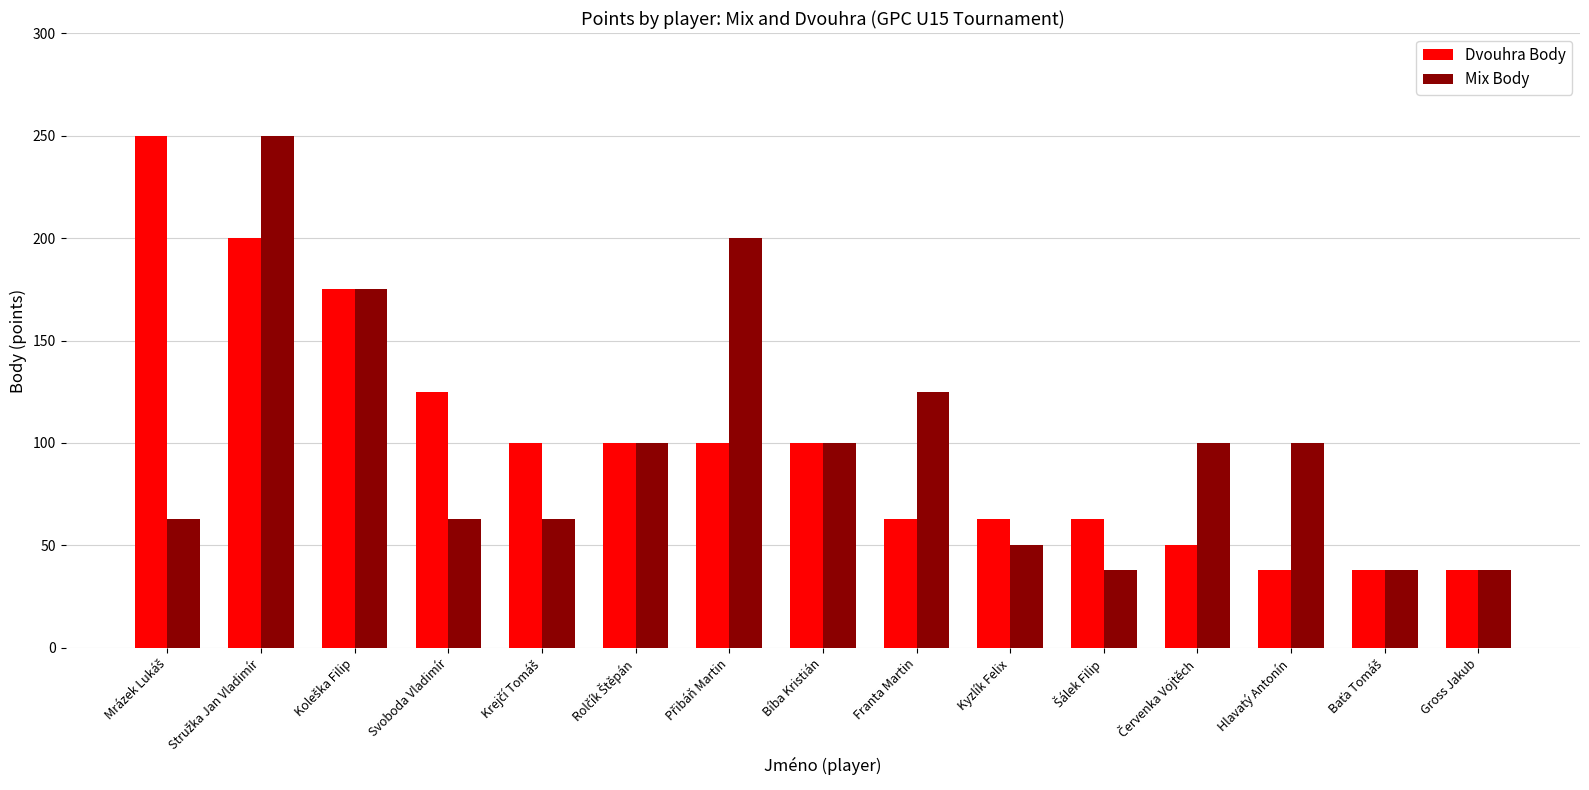

Is it true that Dvouhra Body equals 64 at Gross Jakub?

False